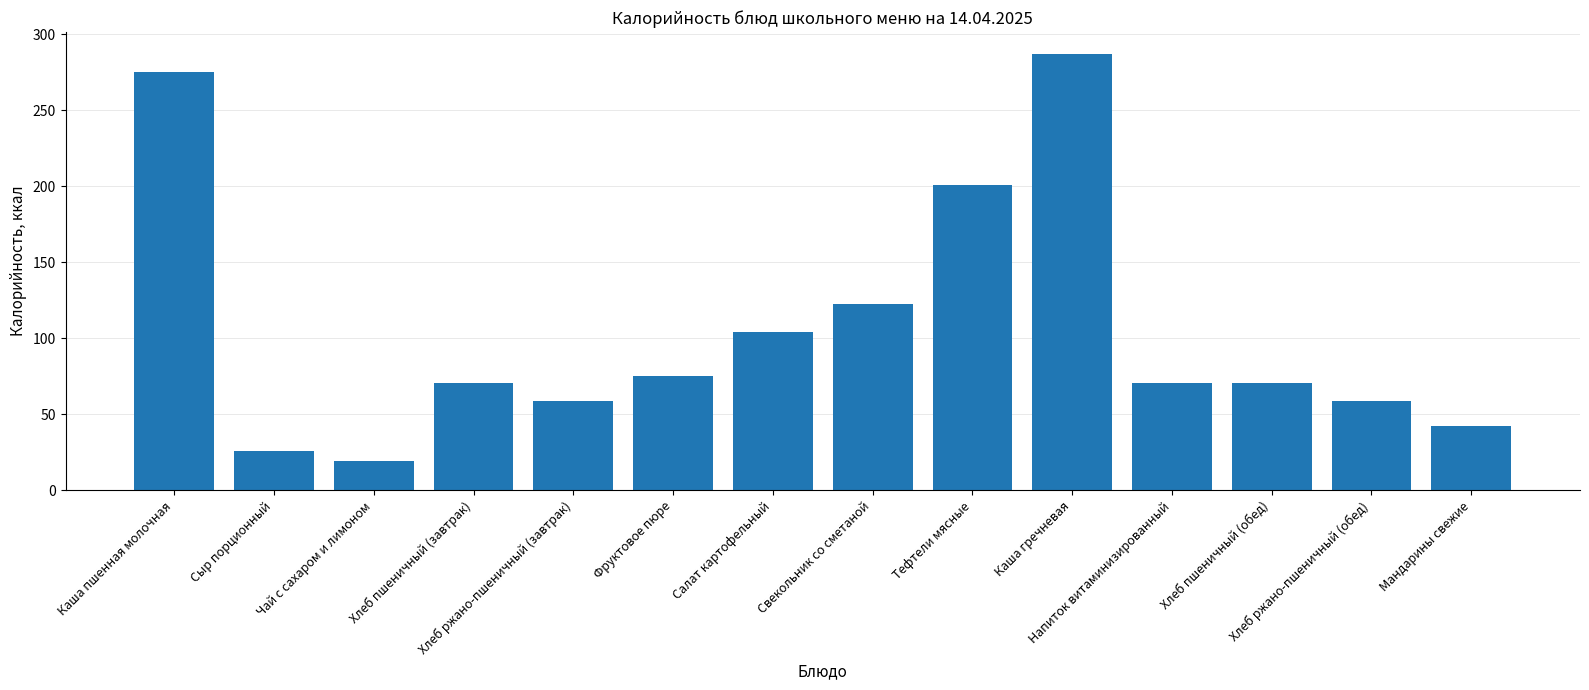

Where is the data nearest to the value 153?

Свекольник со сметаной